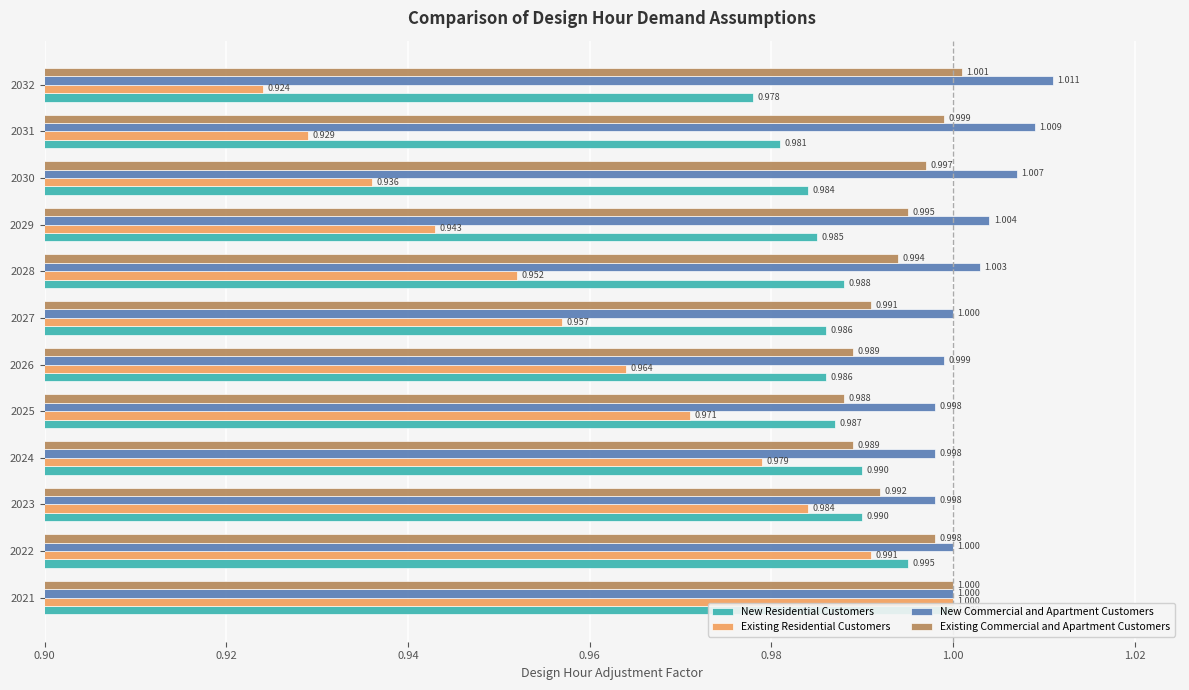

What is the difference between the maximum and second lowest values in the Existing Residential Customers series?

0.1